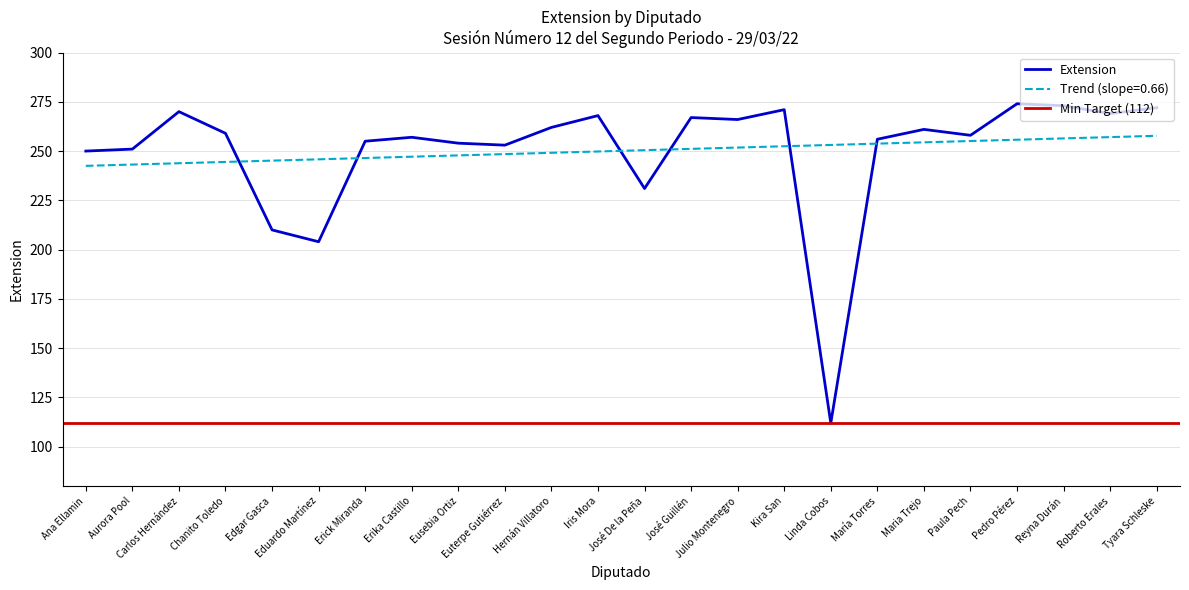

What is the greatest value displayed?

274